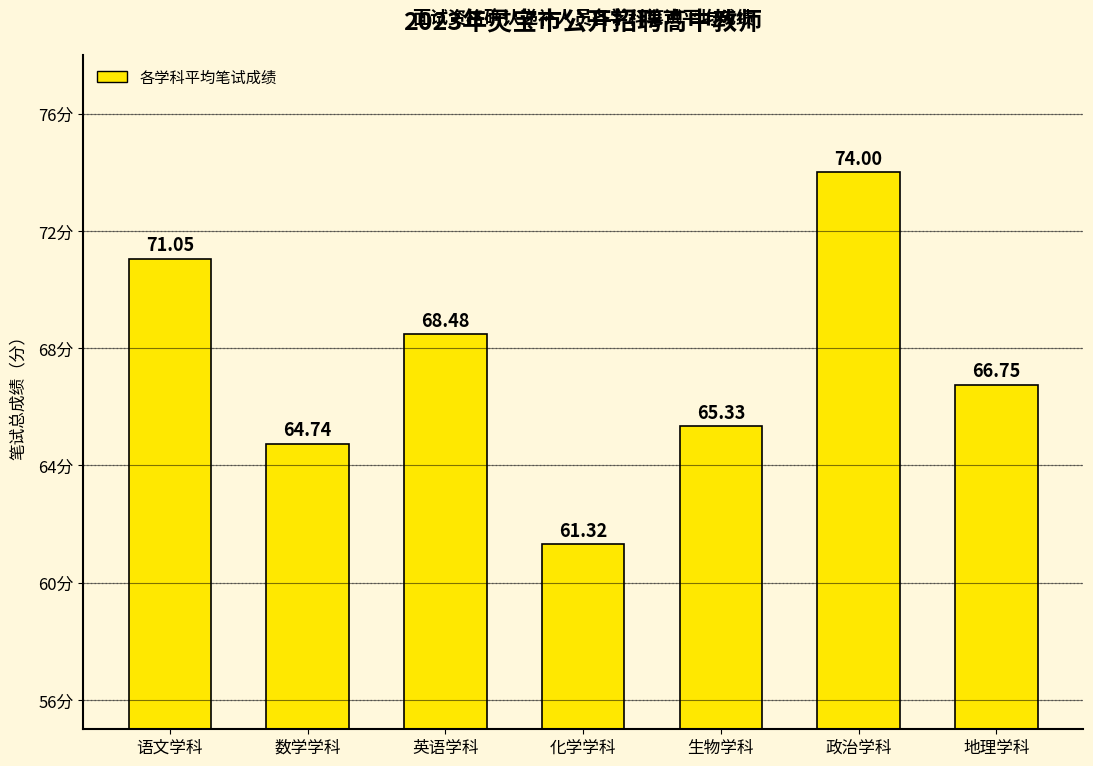

What is the smallest value displayed?

61.3